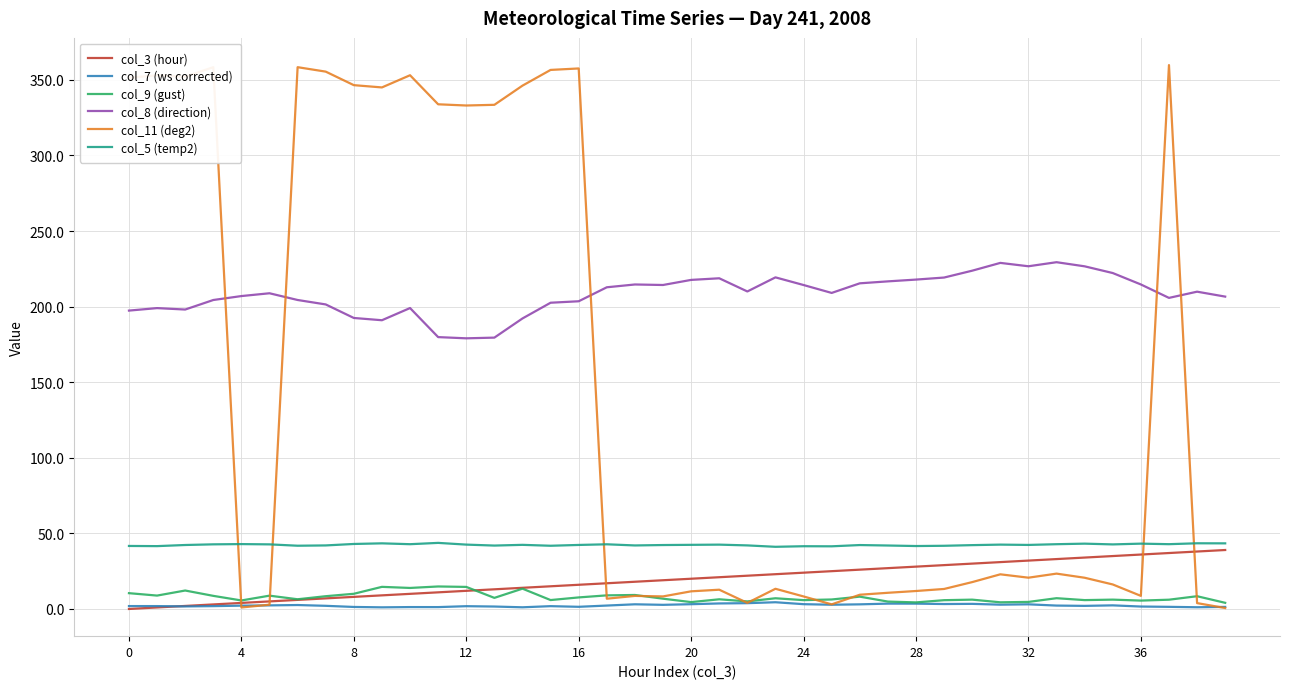

Which series has the largest total across all categories?

col_8 (direction)